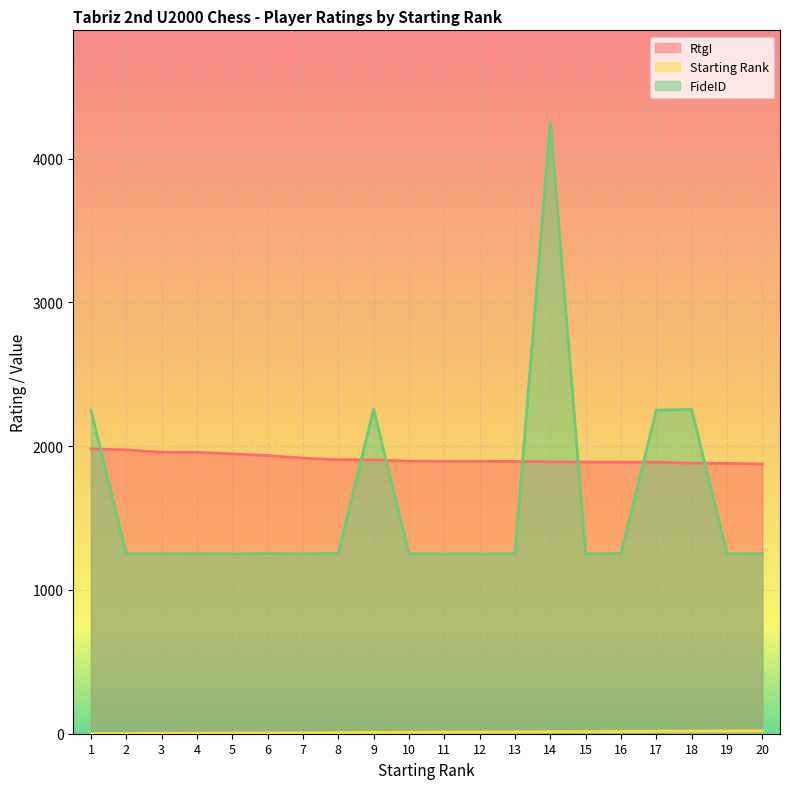

How many lines are shown in the chart?

3